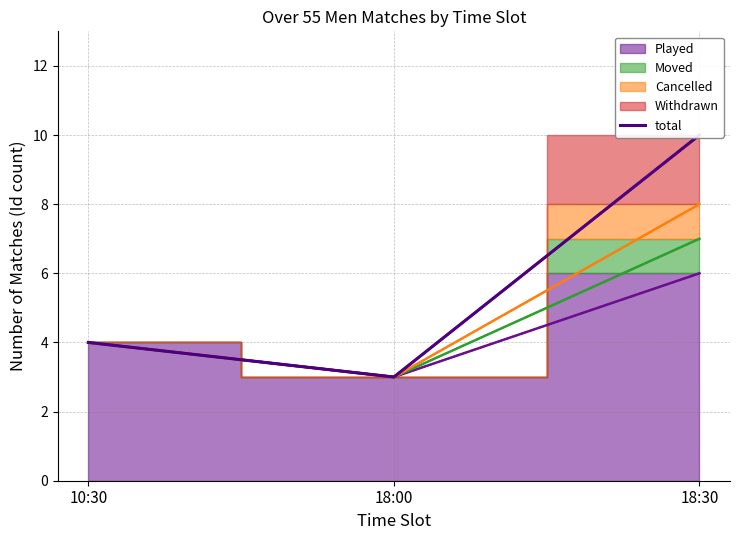

What is the greatest value displayed?

10